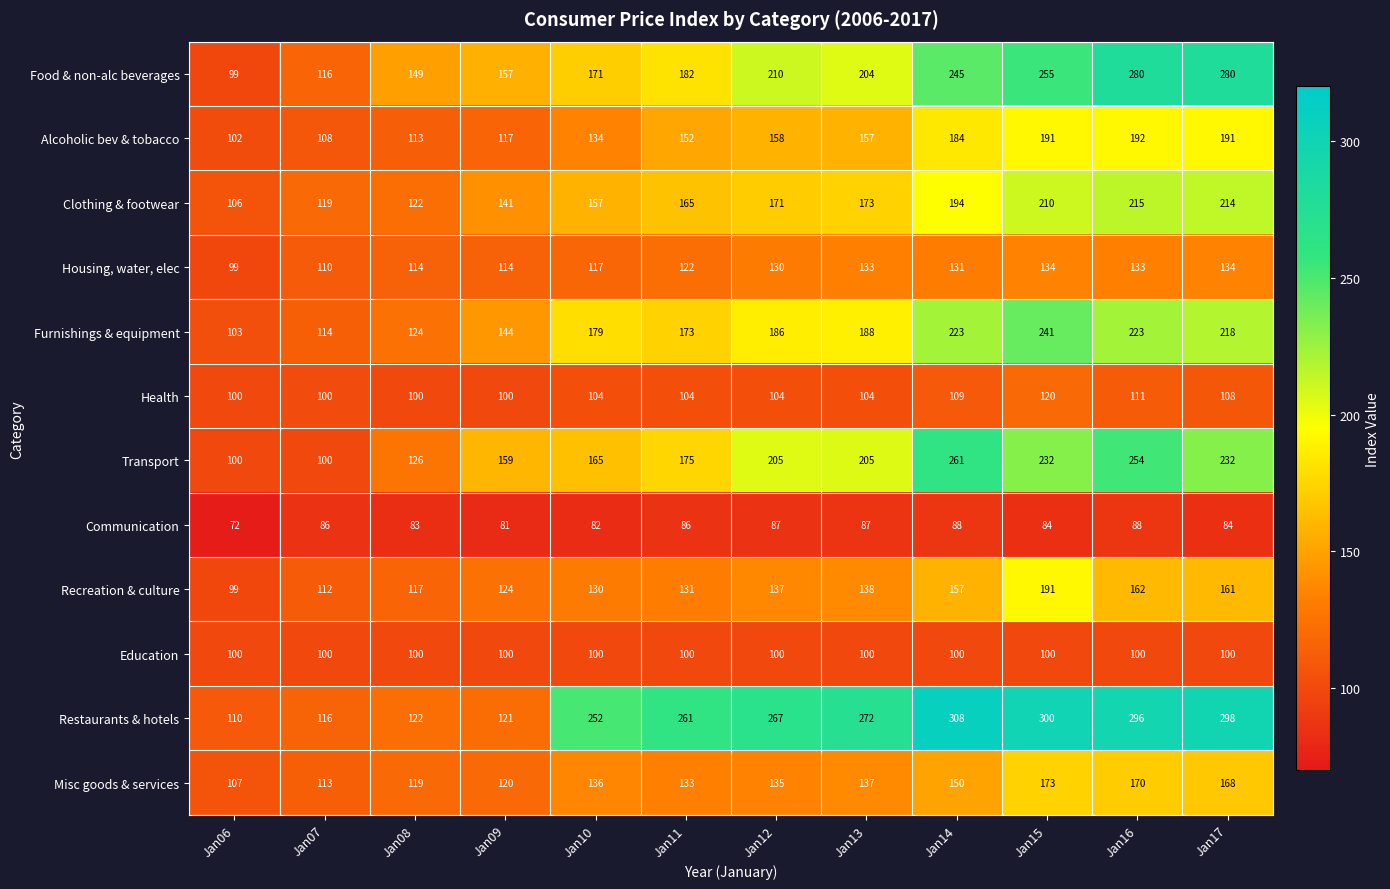

The value of Furnishings & equipment at Jan14 is 384. True or false?

False